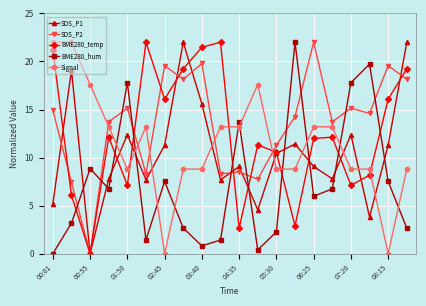

Which series has the largest total across all categories?

SDS_P2